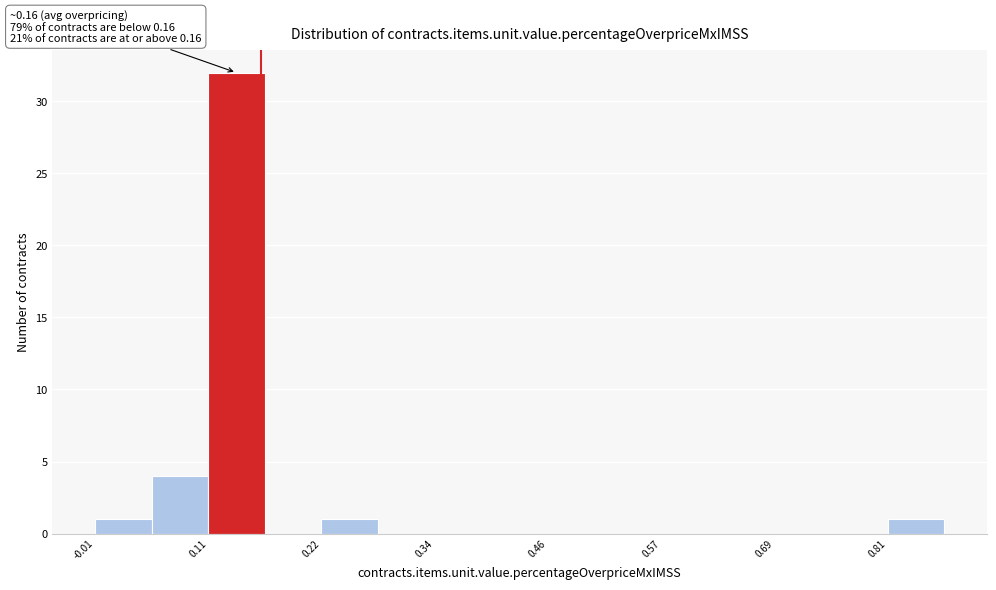

Read against the x-axis, roughly where is the centre of the tallest bar?

0.14